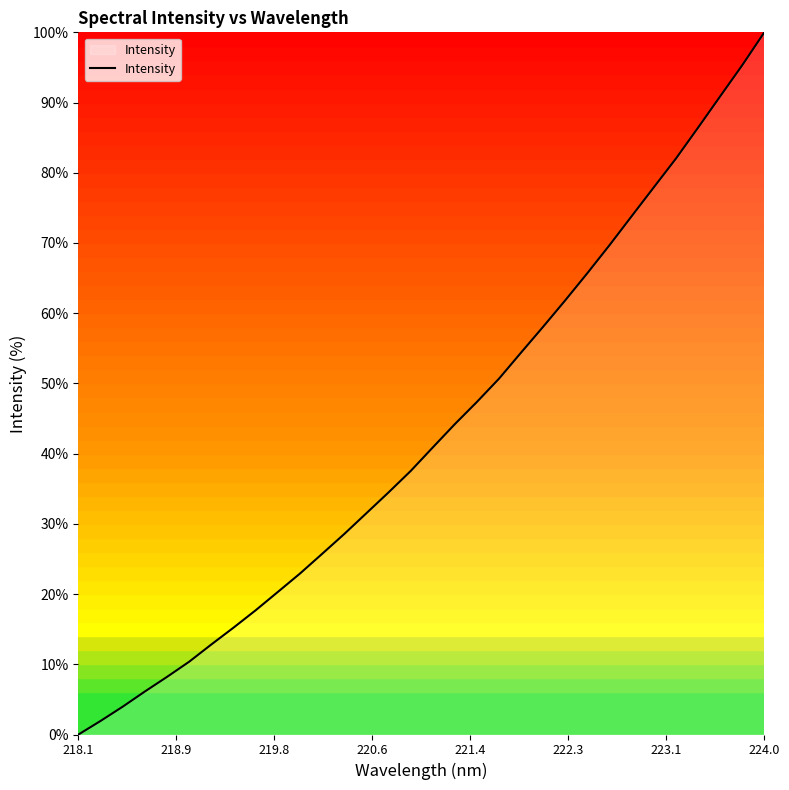

What is the maximum value shown in the chart?

100.0